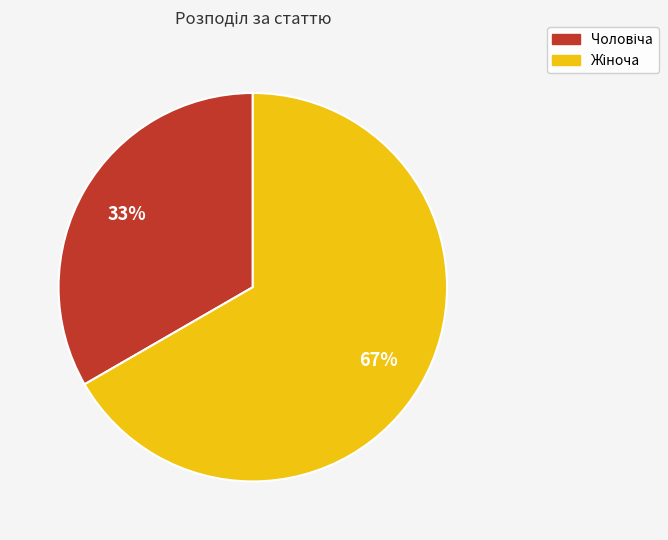

To the nearest percent, what is the average slice percentage?

50%